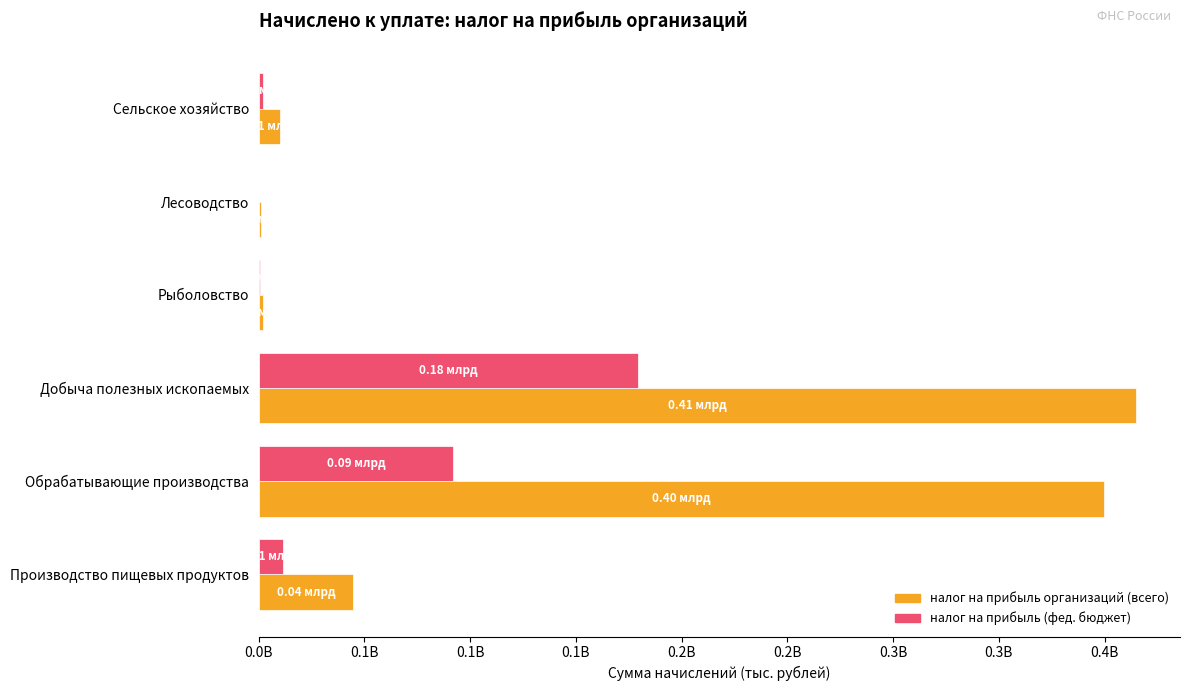

What are all the series names shown in the legend?

налог на прибыль организаций (всего), налог на прибыль (фед. бюджет)